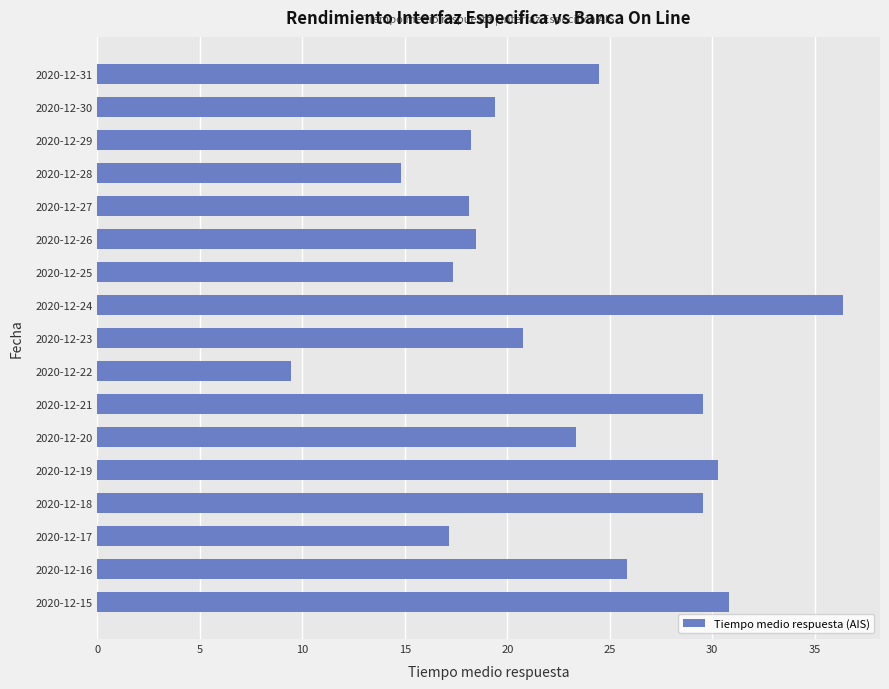

What is the average value?

22.6